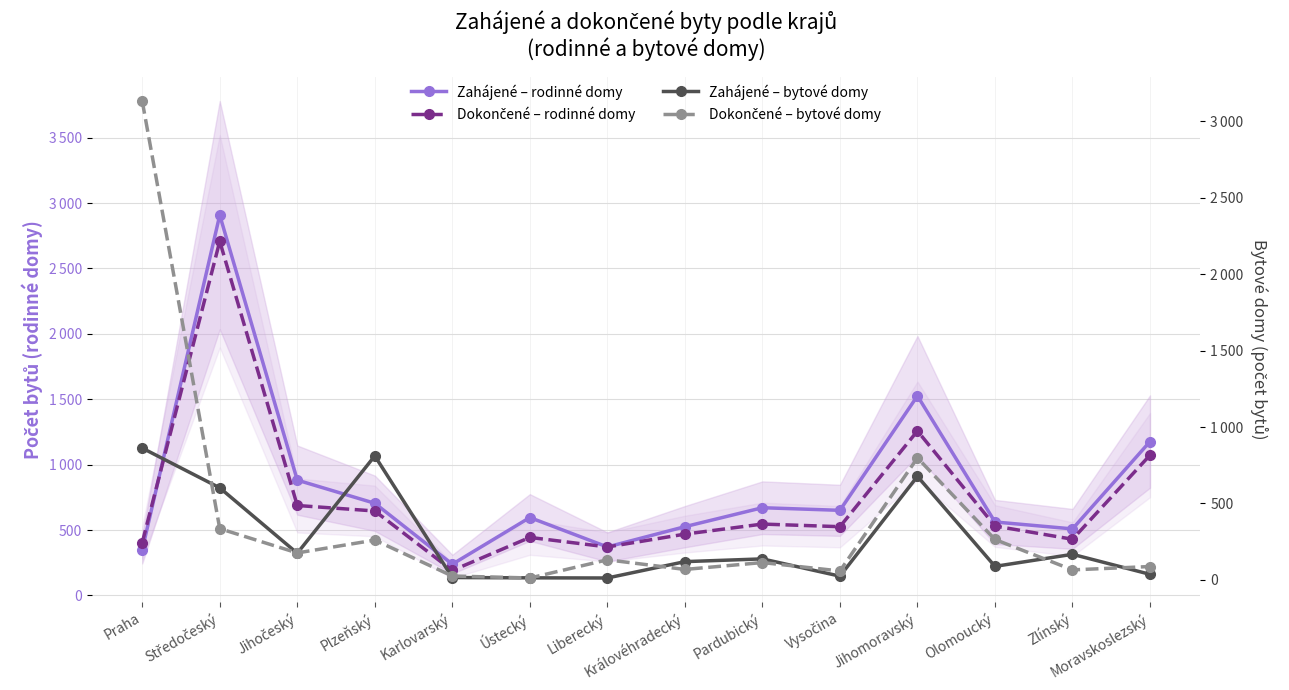

At Jihomoravský, list the series in order from largest to smallest.

Zahájené – rodinné domy, Dokončené – rodinné domy, Dokončené – bytové domy, Zahájené – bytové domy